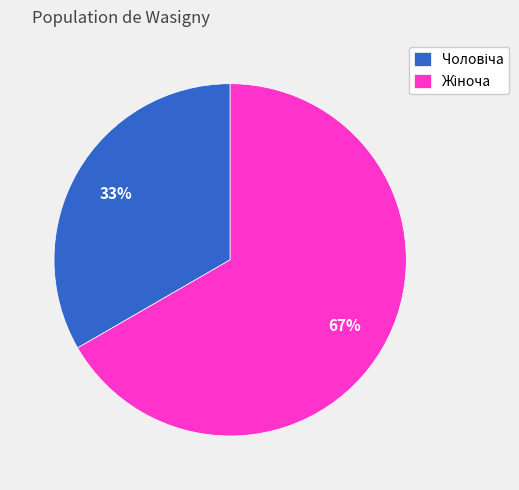

Does any single category account for the majority?

Yes